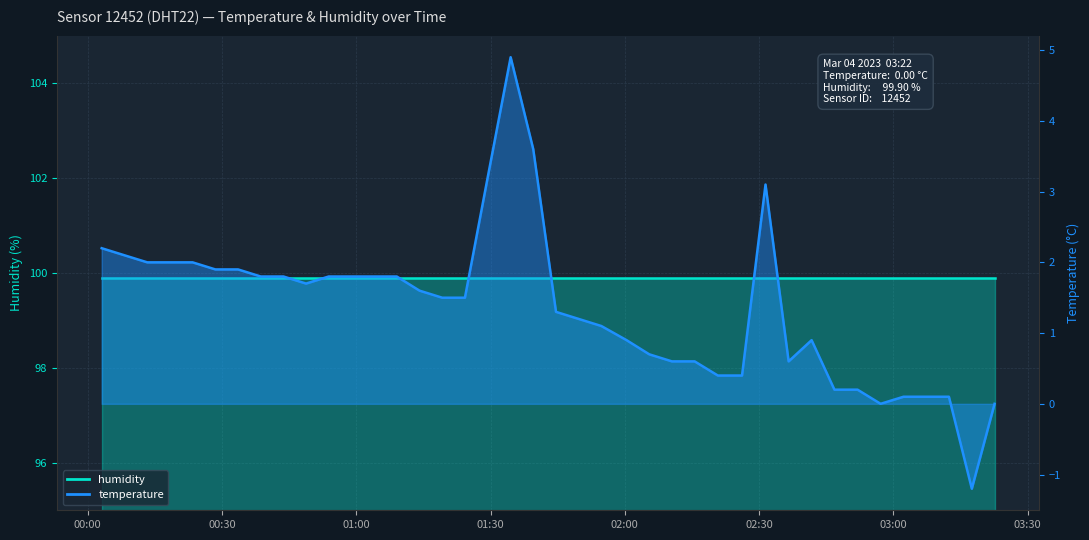

Reading right to left, transcribe all the data shown in this chart.

2023-03-04T03:22:38=0.0	2023-03-04T03:17:33=-1.2	2023-03-04T03:12:26=0.1	2023-03-04T03:07:21=0.1	2023-03-04T03:02:17=0.1	2023-03-04T02:57:10=0.0	2023-03-04T02:52:01=0.2	2023-03-04T02:46:51=0.2	2023-03-04T02:41:45=0.9	2023-03-04T02:36:37=0.6	2023-03-04T02:31:27=3.1	2023-03-04T02:26:12=0.4	2023-03-04T02:20:48=0.4	2023-03-04T02:15:37=0.6	2023-03-04T02:10:32=0.6	2023-03-04T02:05:28=0.7	2023-03-04T02:00:24=0.9	2023-03-04T01:54:46=1.1	2023-03-04T01:49:42=1.2	2023-03-04T01:44:38=1.3	2023-03-04T01:39:33=3.6	2023-03-04T01:34:30=4.9	2023-03-04T01:29:22=3.2	2023-03-04T01:24:17=1.5	2023-03-04T01:19:13=1.5	2023-03-04T01:14:08=1.6	2023-03-04T01:09:03=1.8	2023-03-04T01:03:59=1.8	2023-03-04T00:58:55=1.8	2023-03-04T00:53:51=1.8	2023-03-04T00:48:47=1.7	2023-03-04T00:43:44=1.8	2023-03-04T00:38:39=1.8	2023-03-04T00:33:35=1.9	2023-03-04T00:28:31=1.9	2023-03-04T00:23:26=2.0	2023-03-04T00:18:23=2.0	2023-03-04T00:13:18=2.0	2023-03-04T00:08:12=2.1	2023-03-04T00:03:07=2.2